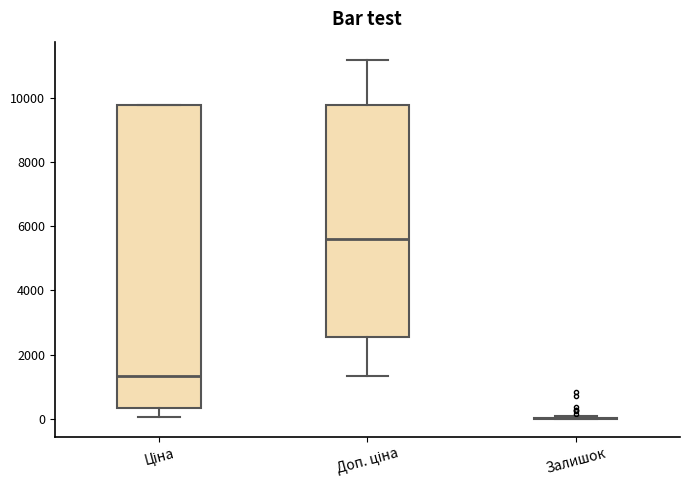

Reading left to right, transcribe this box plot: for each box, give where its median line is, the range the box spans, and where its two whiskers end, as read against the y-axis. The values are not printed on the chart, so give them approximately, as read against the axis.

Ціна: median 1400, box 400 to 9800, whiskers 0 to 9800
Доп. ціна: median 5600, box 2600 to 9800, whiskers 1400 to 11200
Залишок: box collapsed to a line at 0, whiskers 0 to 0